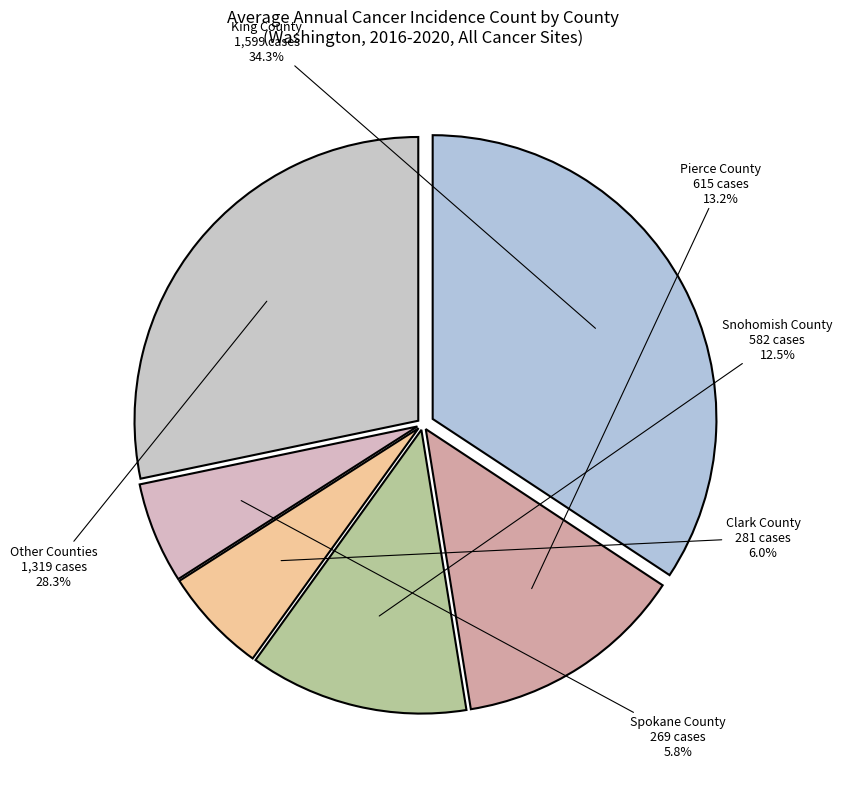

To the nearest percent, what is the average slice percentage?

17%